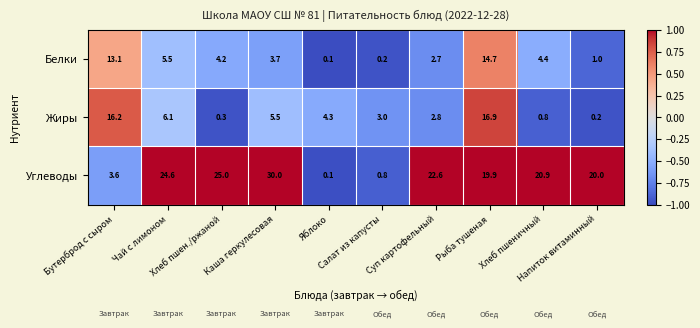

At which category is the sum across all series the highest?

Рыба тушеная